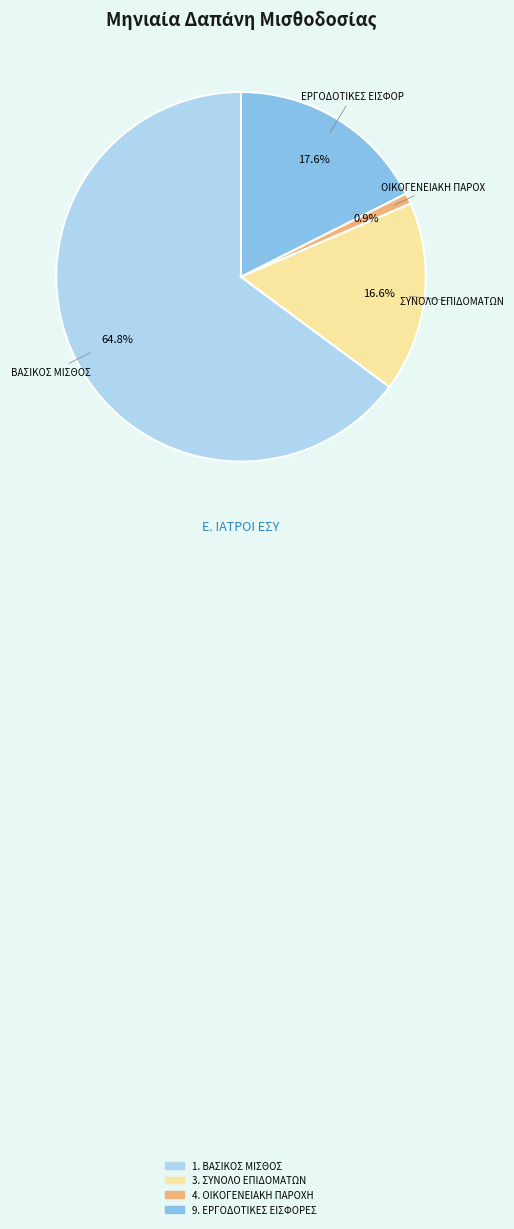

Is there a majority slice in this chart?

Yes